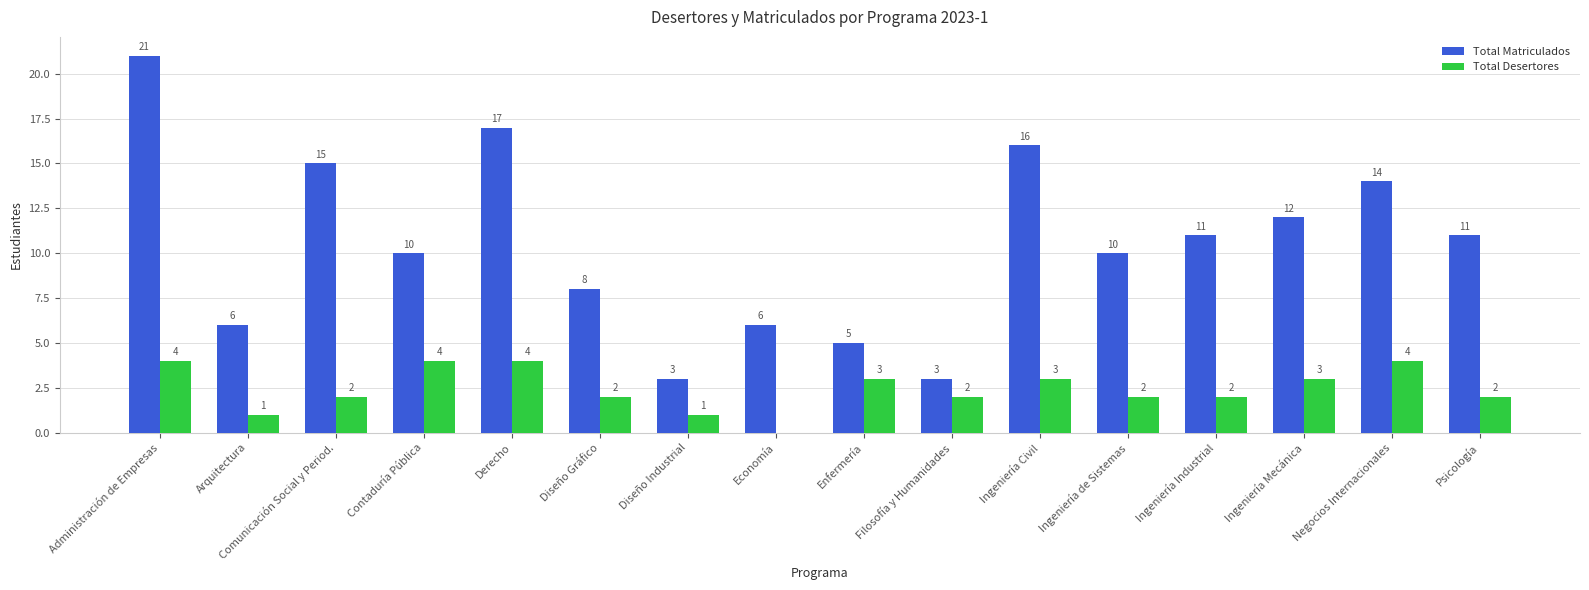

Which series has the largest range (max minus min)?

Total Matriculados